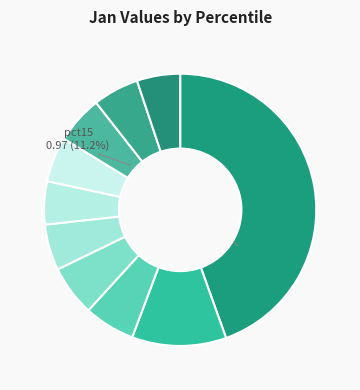

To the nearest percent, what percentage of the pie is pct05?

45%